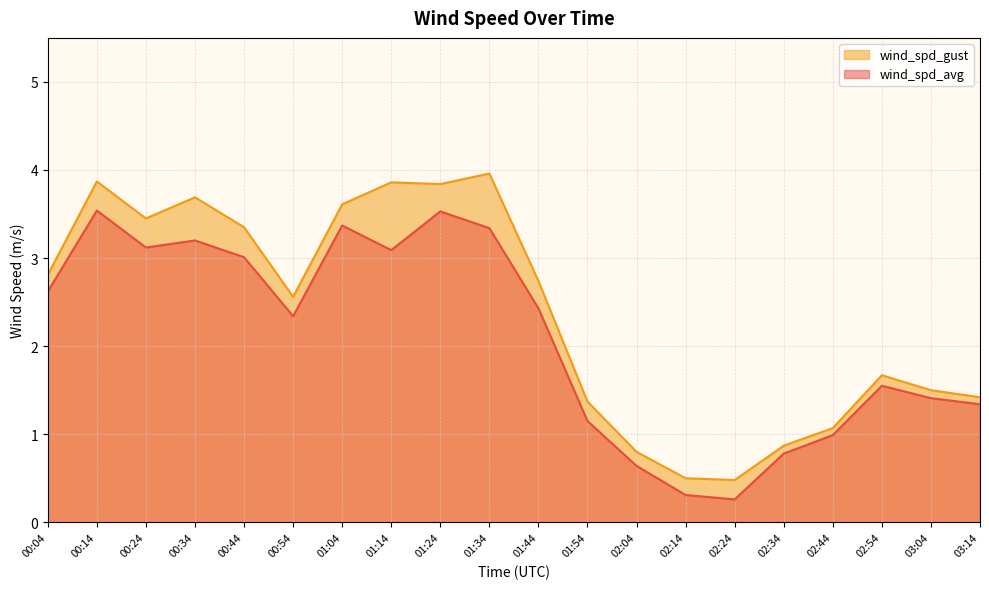

Which series changed the most between 02:04 and 02:44?

wind_spd_avg